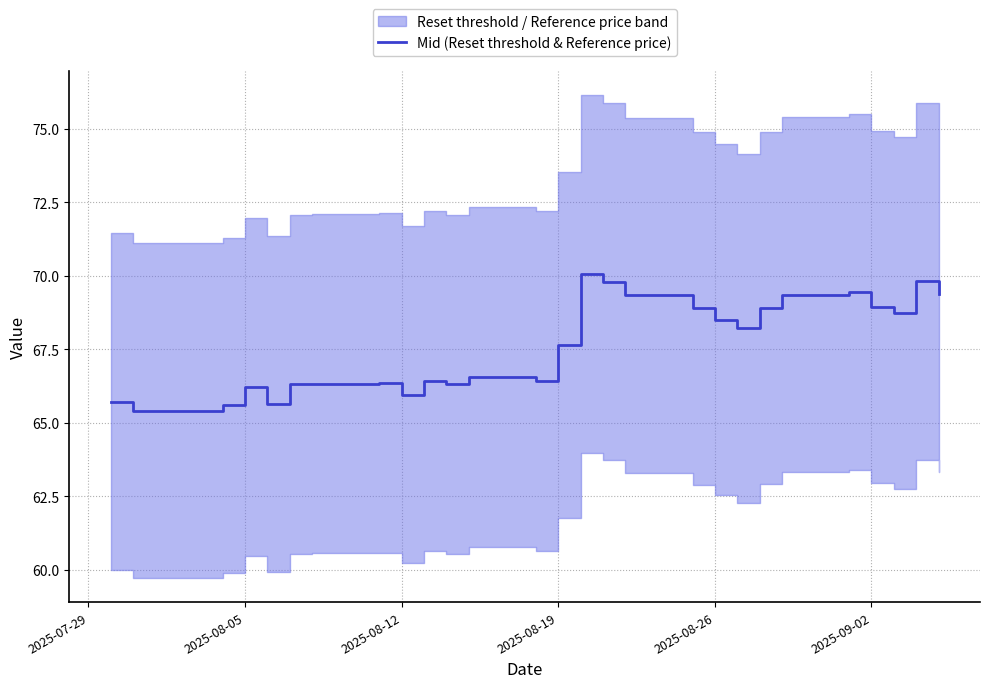

At which label does Mid (Reset threshold & Reference price) first exceed 67?

2025-08-19